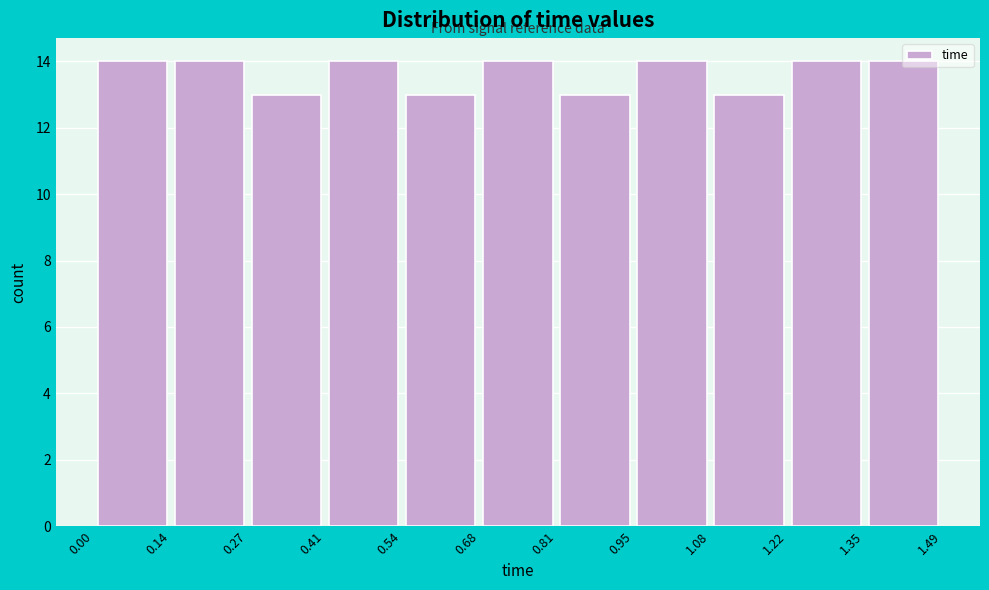

Reading left to right, transcribe this chart: for each bar, give the range it covers on the x-axis and its height. The values are not printed on the chart, so give them approximately, as read against the axis.

0.00 to 0.14: 14
0.14 to 0.27: 14
0.27 to 0.41: 13
0.41 to 0.54: 14
0.54 to 0.68: 13
0.68 to 0.81: 14
0.81 to 0.95: 13
0.95 to 1.08: 14
1.08 to 1.22: 13
1.22 to 1.35: 14
1.35 to 1.49: 14